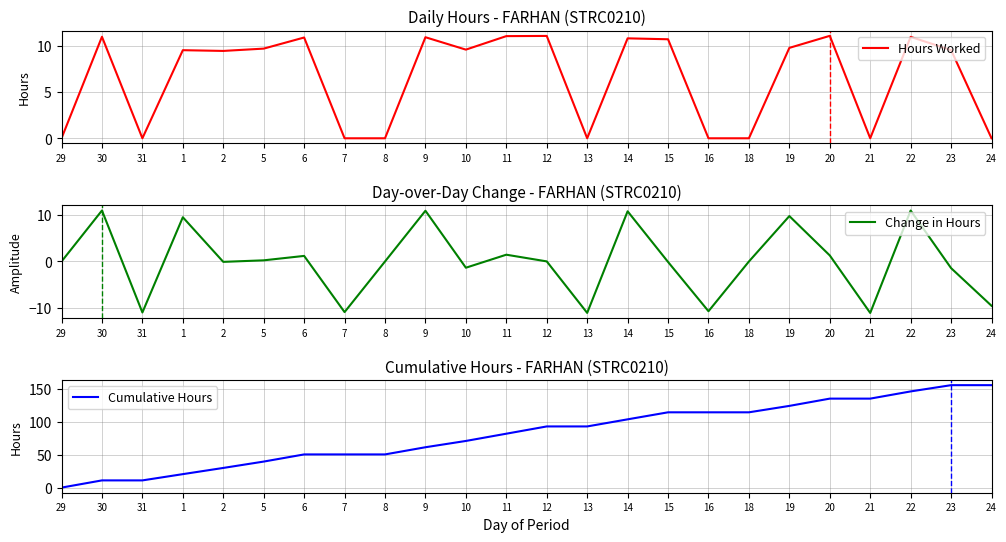

What is the difference between the maximum and minimum values in the Cumulative Hours series?

155.9